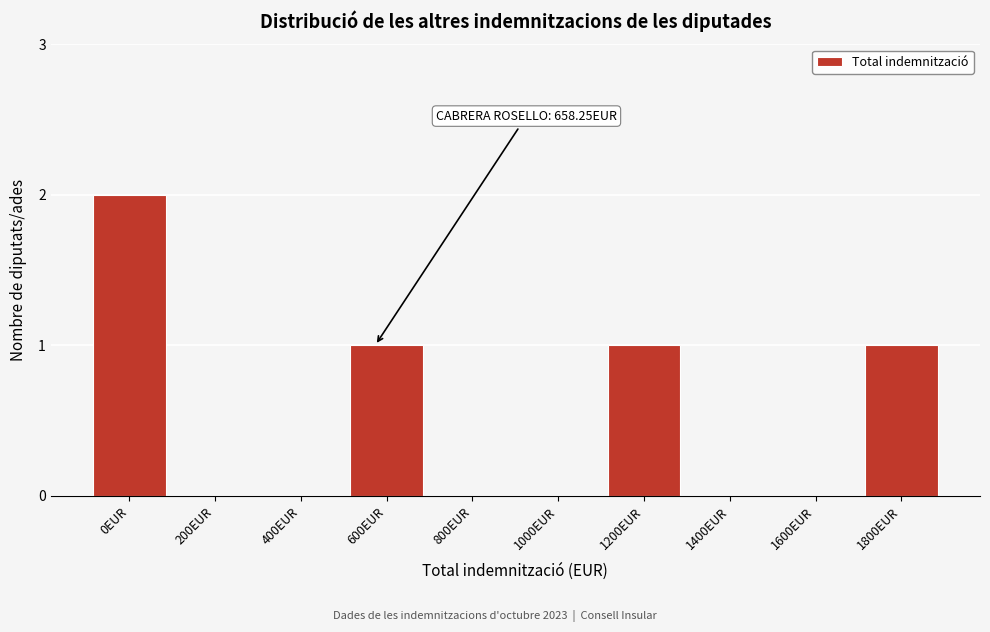

Reading right to left, transcribe all the data shown in this chart.

1800EUR=1	1600EUR=0	1400EUR=0	1200EUR=1	1000EUR=0	800EUR=0	600EUR=1	400EUR=0	200EUR=0	0EUR=2